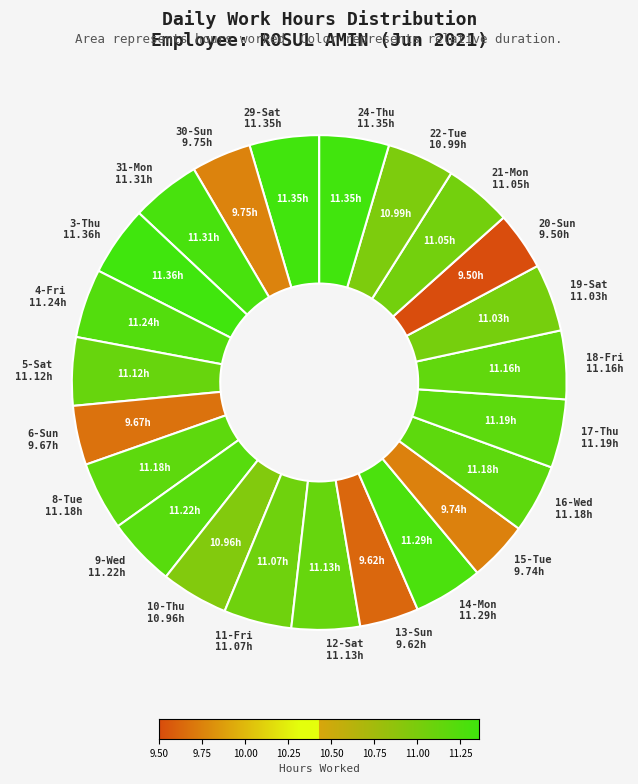

Is there any slice that represents more than half of the pie?

No